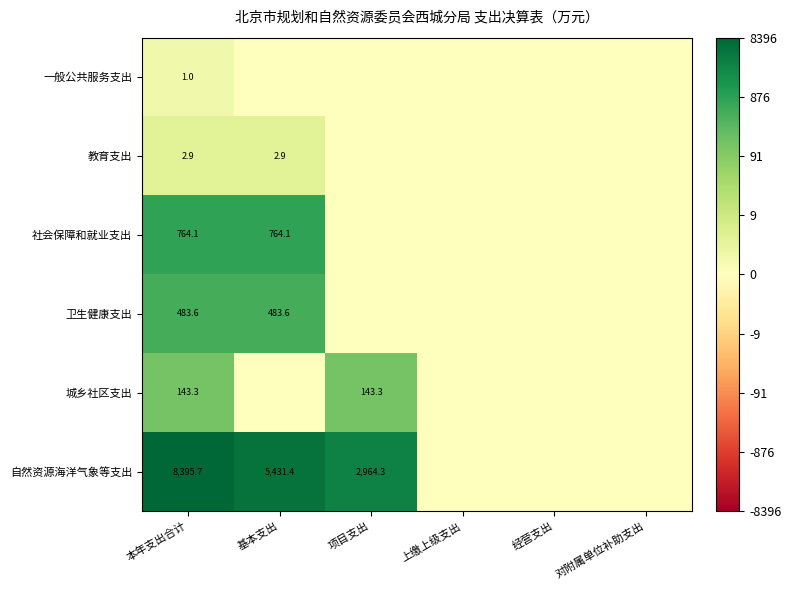

Is it true that 城乡社区支出 equals 67.9 at 本年支出合计?

False